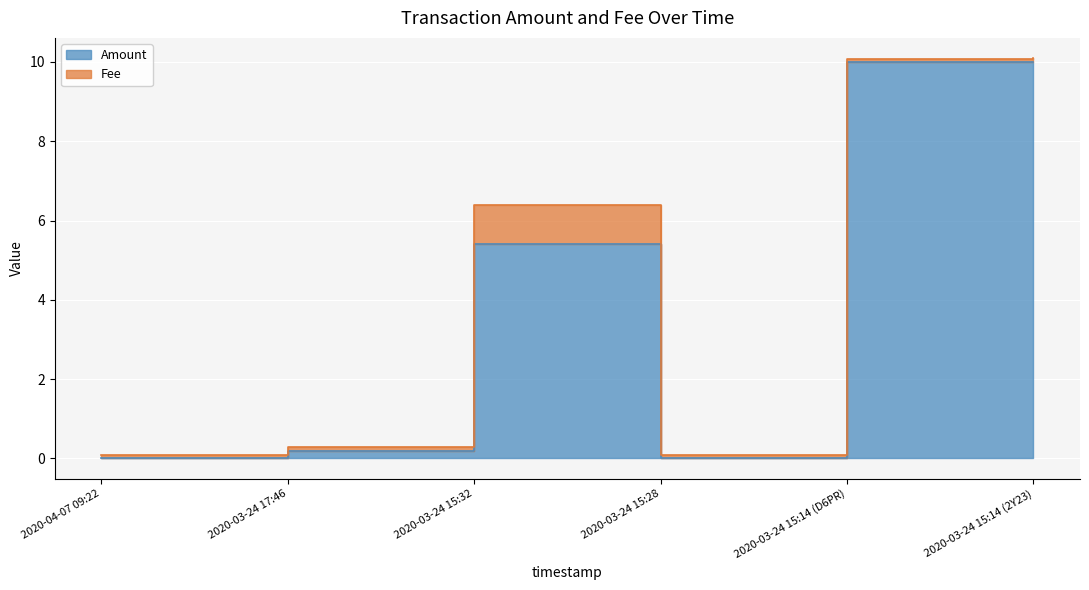

Rank the categories by value from lowest to highest.

2020-03-24 15:28, 2020-04-07 09:22, 2020-03-24 17:46, 2020-03-24 15:32, 2020-03-24 15:14 (D6PR), 2020-03-24 15:14 (2Y23)